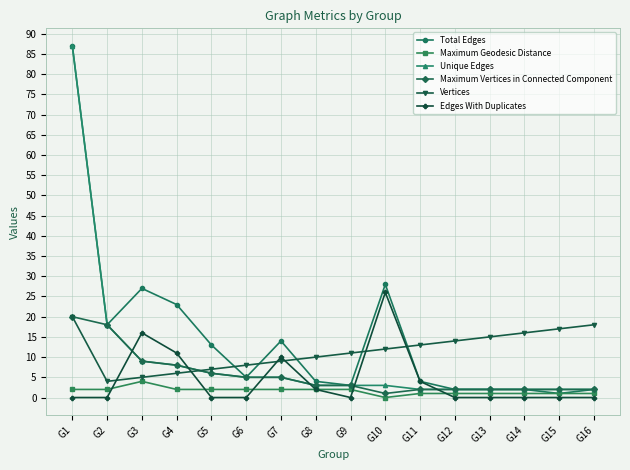

Does the chart display data point markers on the line(s)?

Yes